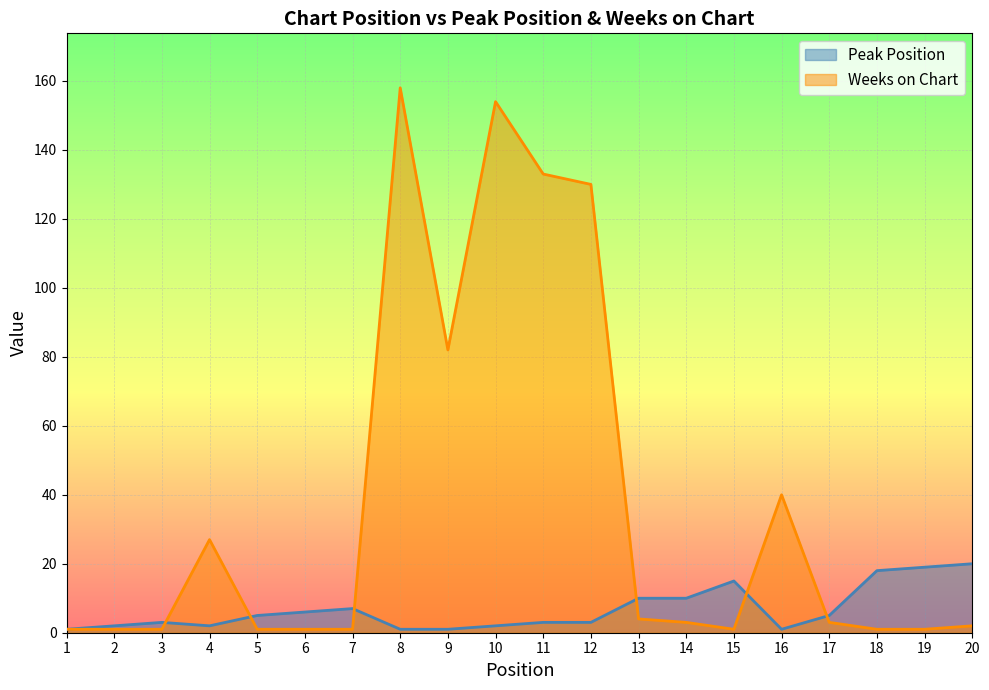

At which category is the sum across all series the highest?

8